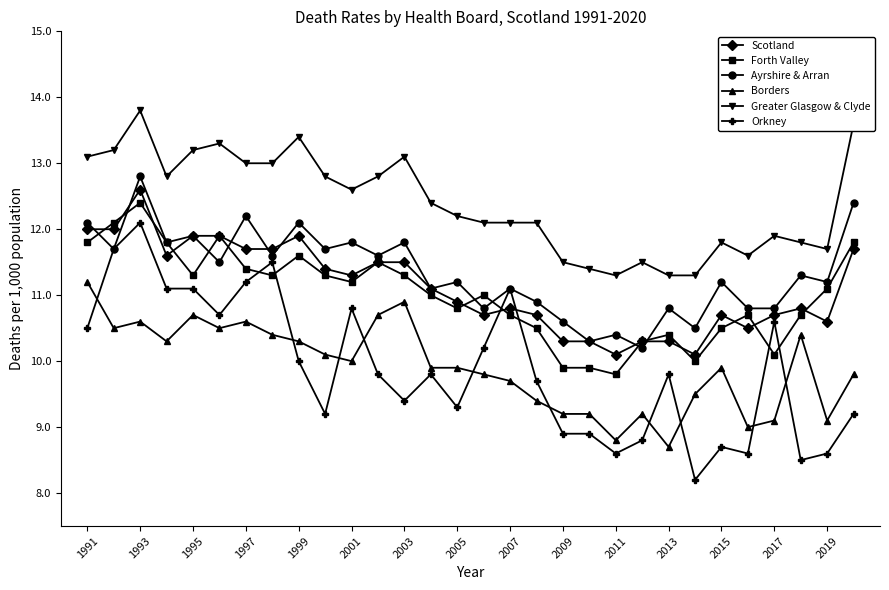

True or false: Scotland and Forth Valley cross at least once.

True